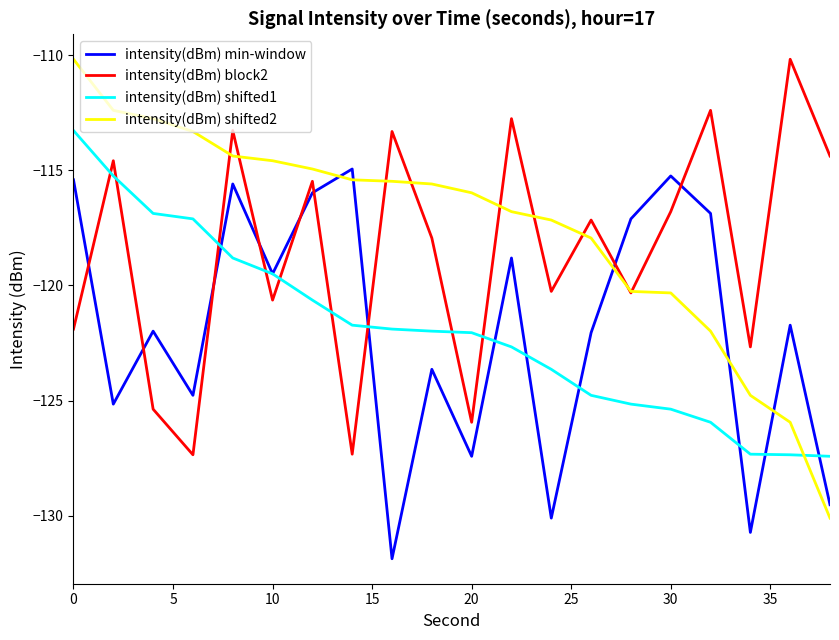

True or false: intensity(dBm) shifted1 and intensity(dBm) shifted2 intersect in this chart.

True